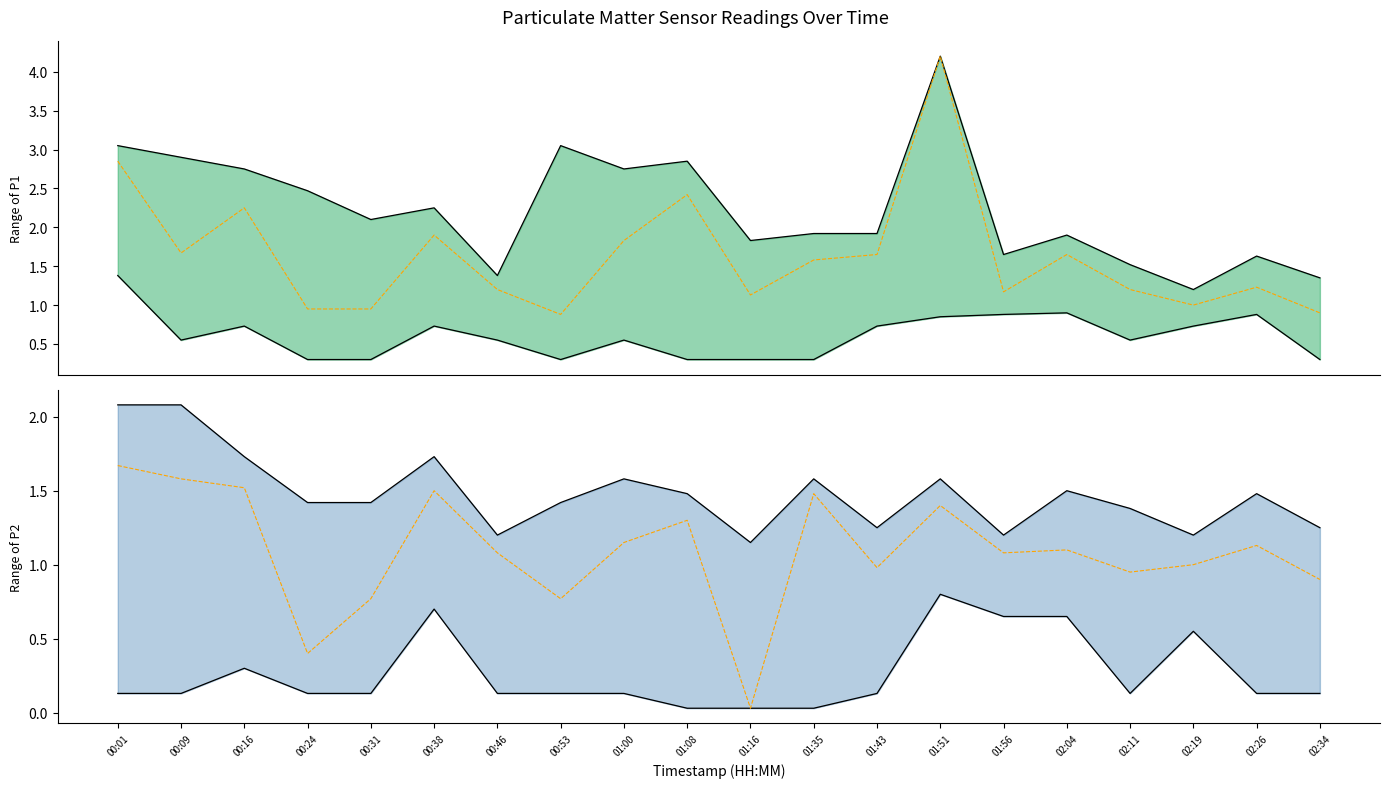

Reading left to right, transcribe all the data shown in this chart.

P1 mean: 2.9	1.7	2.2	0.9	0.9	1.9	1.2	0.9	1.8	2.4	1.1	1.6	1.6	4.2	1.2	1.6	1.2	1.0	1.2	0.9
P2 mean: 1.7	1.6	1.5	0.4	0.8	1.5	1.1	0.8	1.1	1.3	0.0	1.5	1.0	1.4	1.1	1.1	0.9	1.0	1.1	0.9